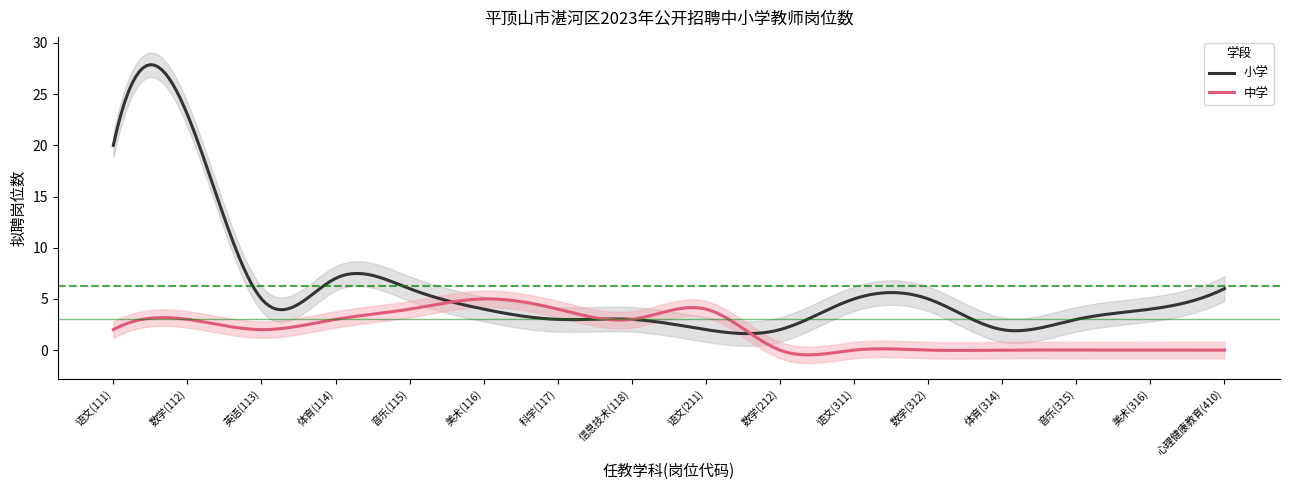

What position from the left is 体育(114)?

4